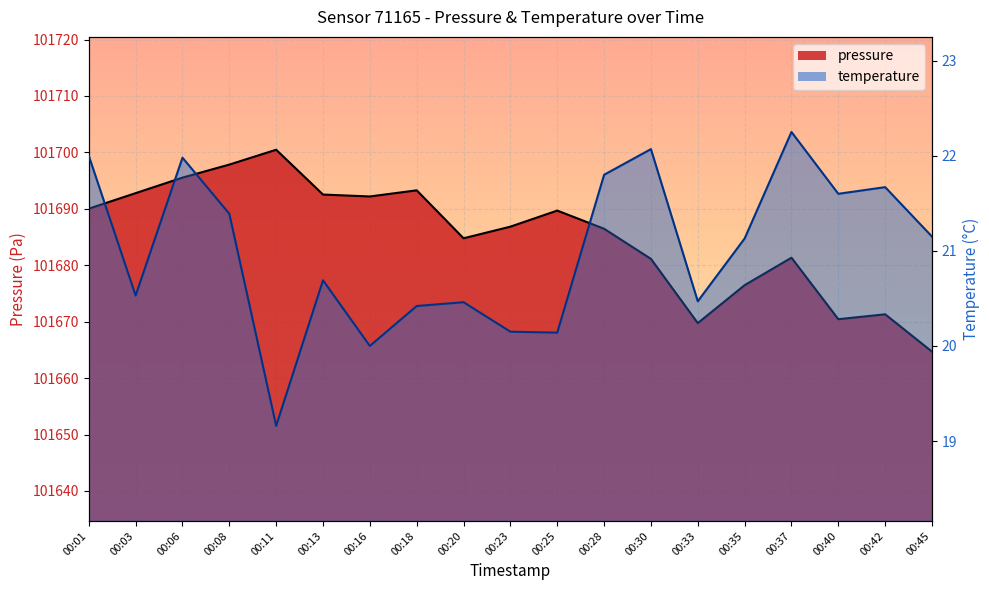

How many categories are shown in the chart?

19